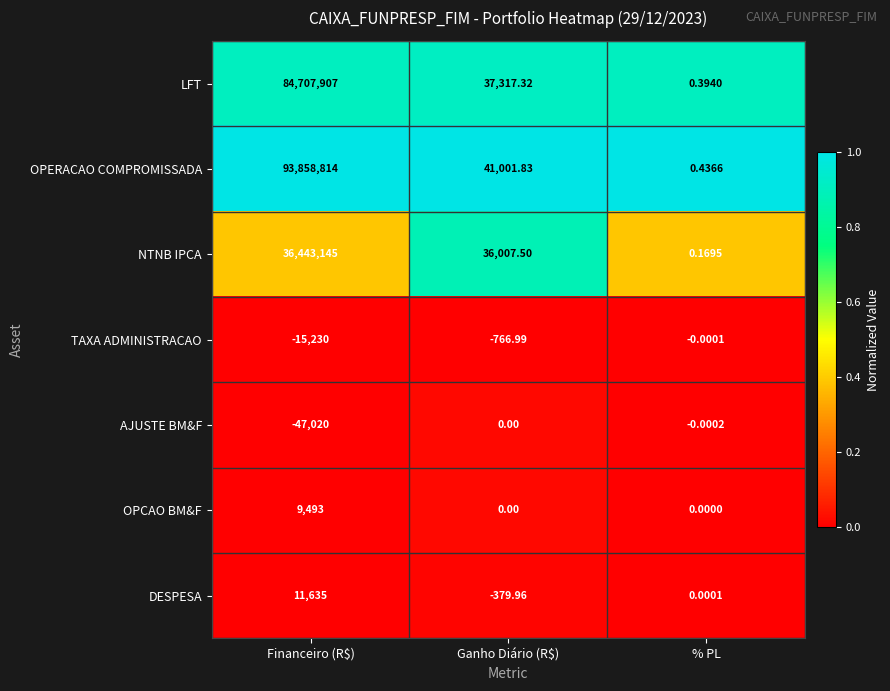

How many categories are shown in the chart?

3